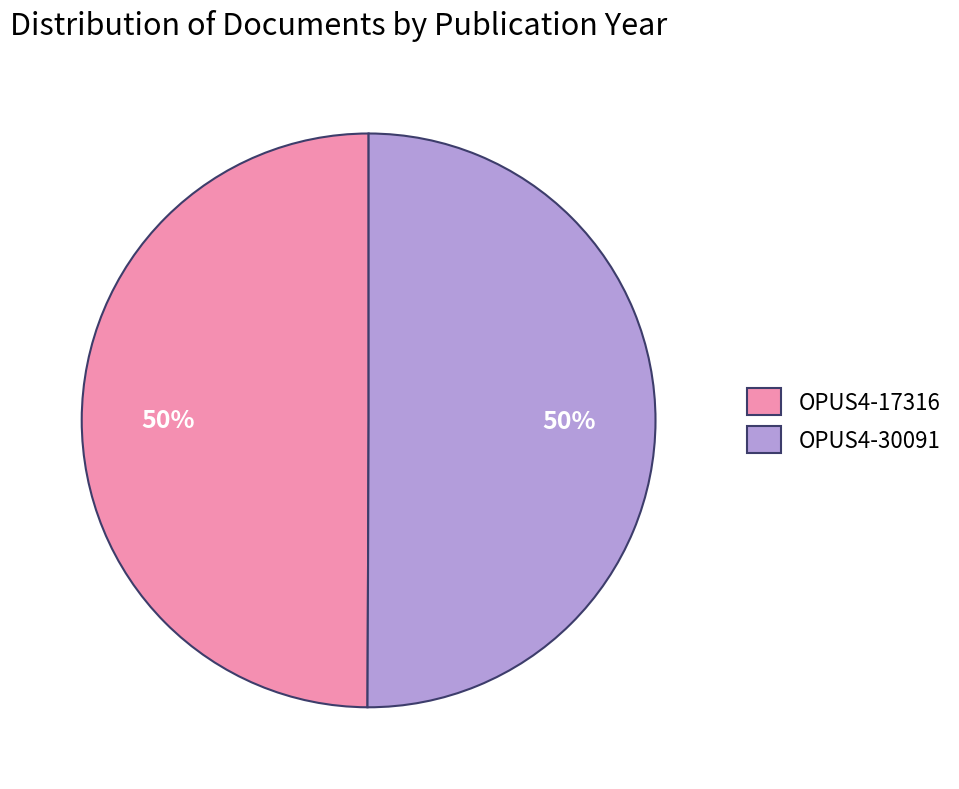

Is the sum of OPUS4-17316 and OPUS4-30091 greater than half?

Yes